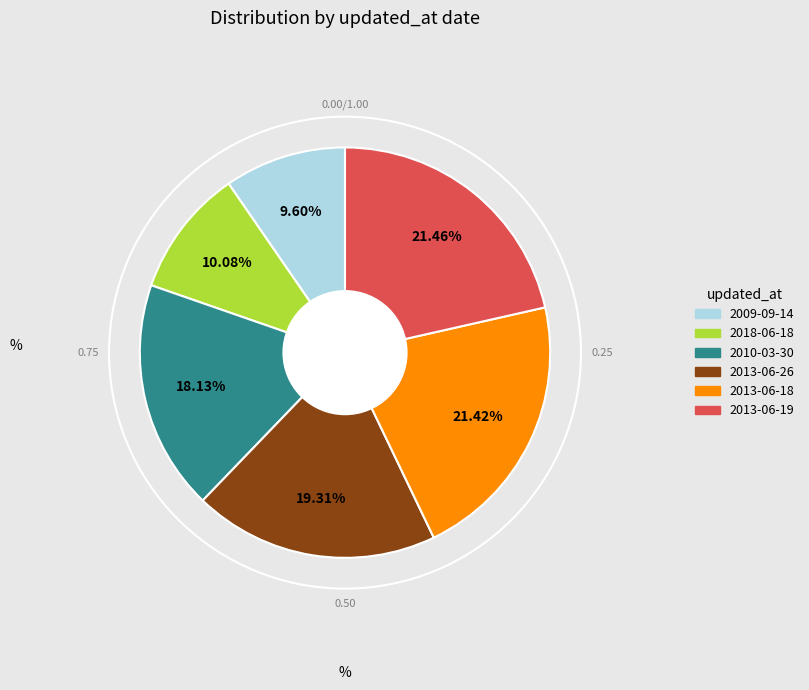

Does 2018-06-18 represent more than half of the total?

No